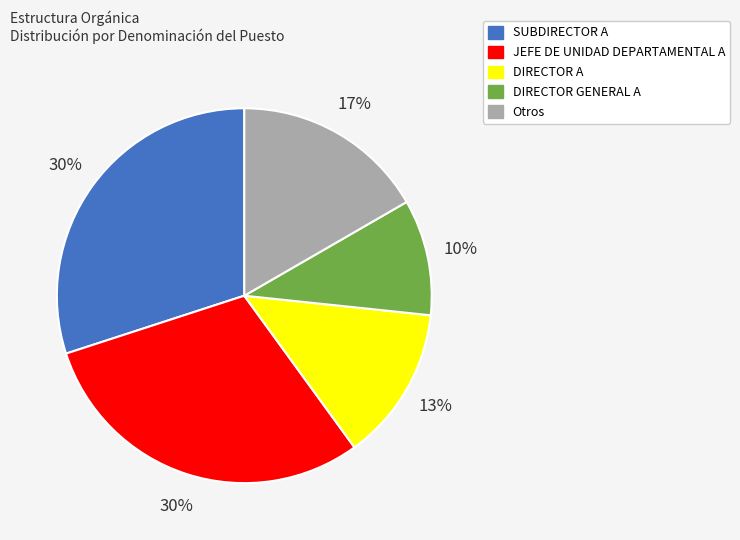

True or false: DIRECTOR A accounts for 2% of the total.

False